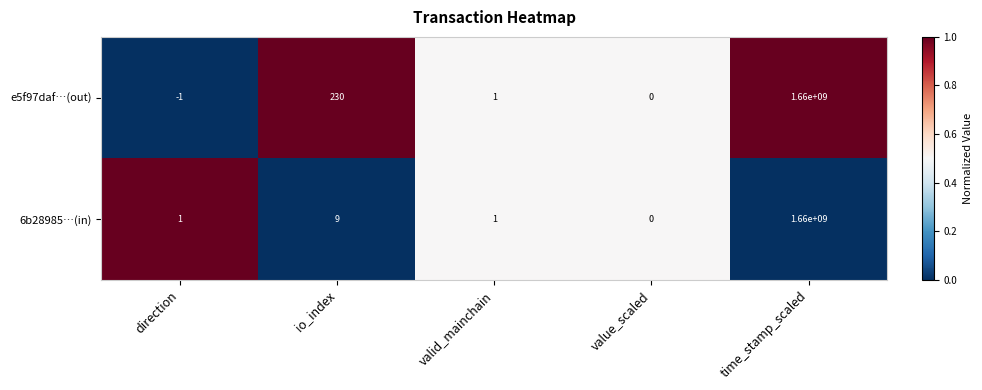

Reading left to right, list all the values displayed in this chart.

e5f97daf…(out): direction=-1	io_index=230	valid_mainchain=1	value_scaled=0	time_stamp_scaled=1660000000
6b28985…(in): direction=1	io_index=9	valid_mainchain=1	value_scaled=0	time_stamp_scaled=1660000000